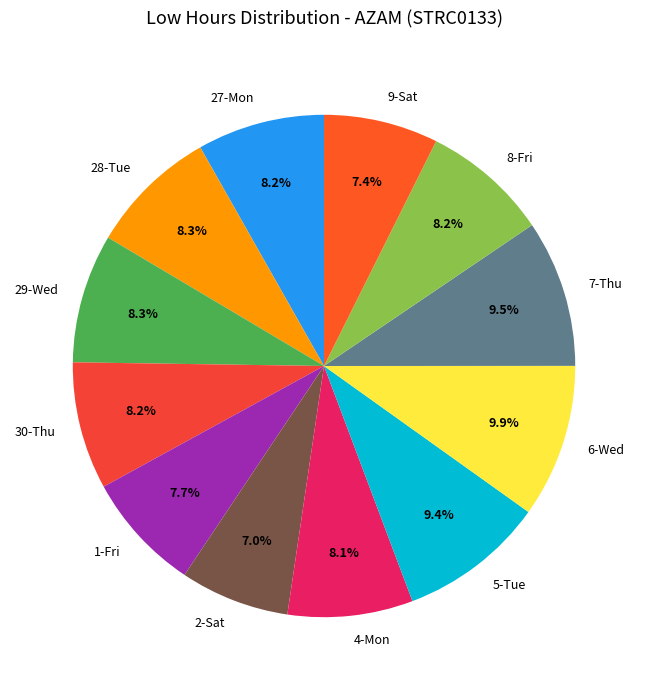

What is the ratio of the value at 6-Wed to the value at 27-Mon?

1.2